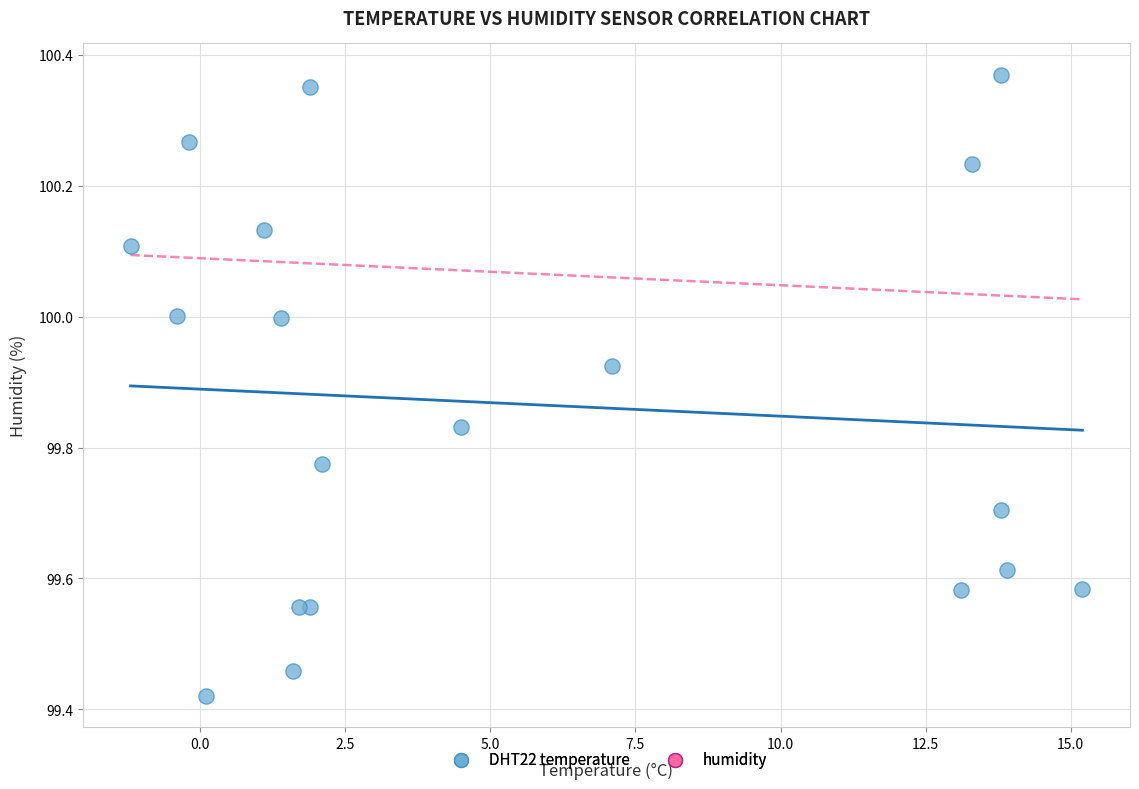

What is the range of X values (max minus min)?

16.4